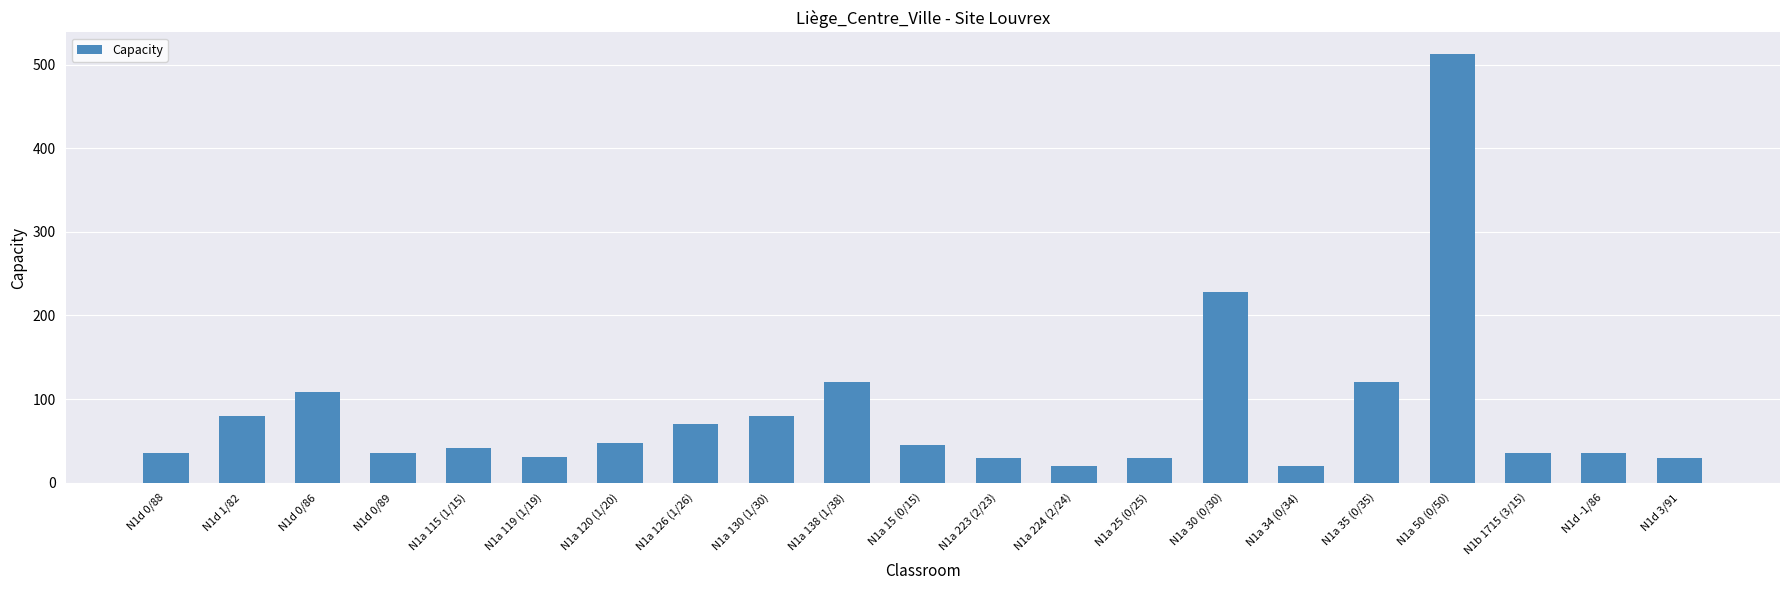

Where does the data first go above 42?

N1d 1/82